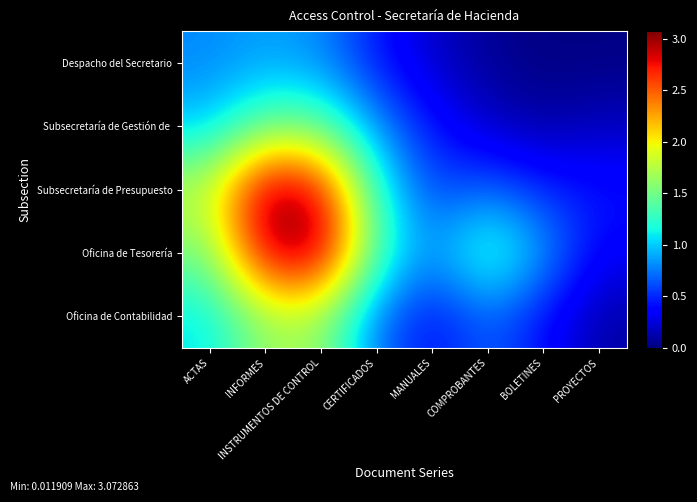

What is the total value across all series at INSTRUMENTOS DE CONTROL?

9.8